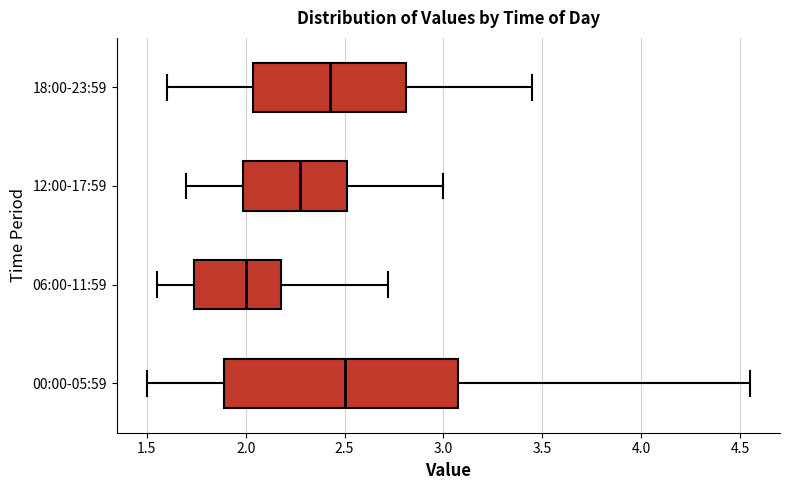

Where is the left edge of the box for 06:00-11:59 on the x-axis? The values are not printed on the chart, so give them approximately, as read against the axis.

1.75